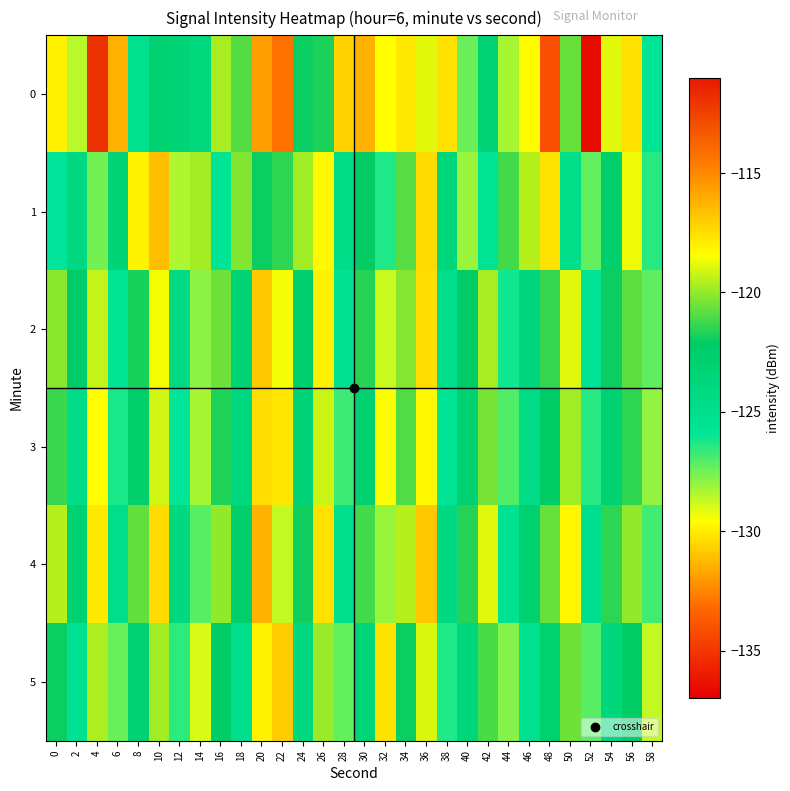

At which category is the sum across all series the highest?

36